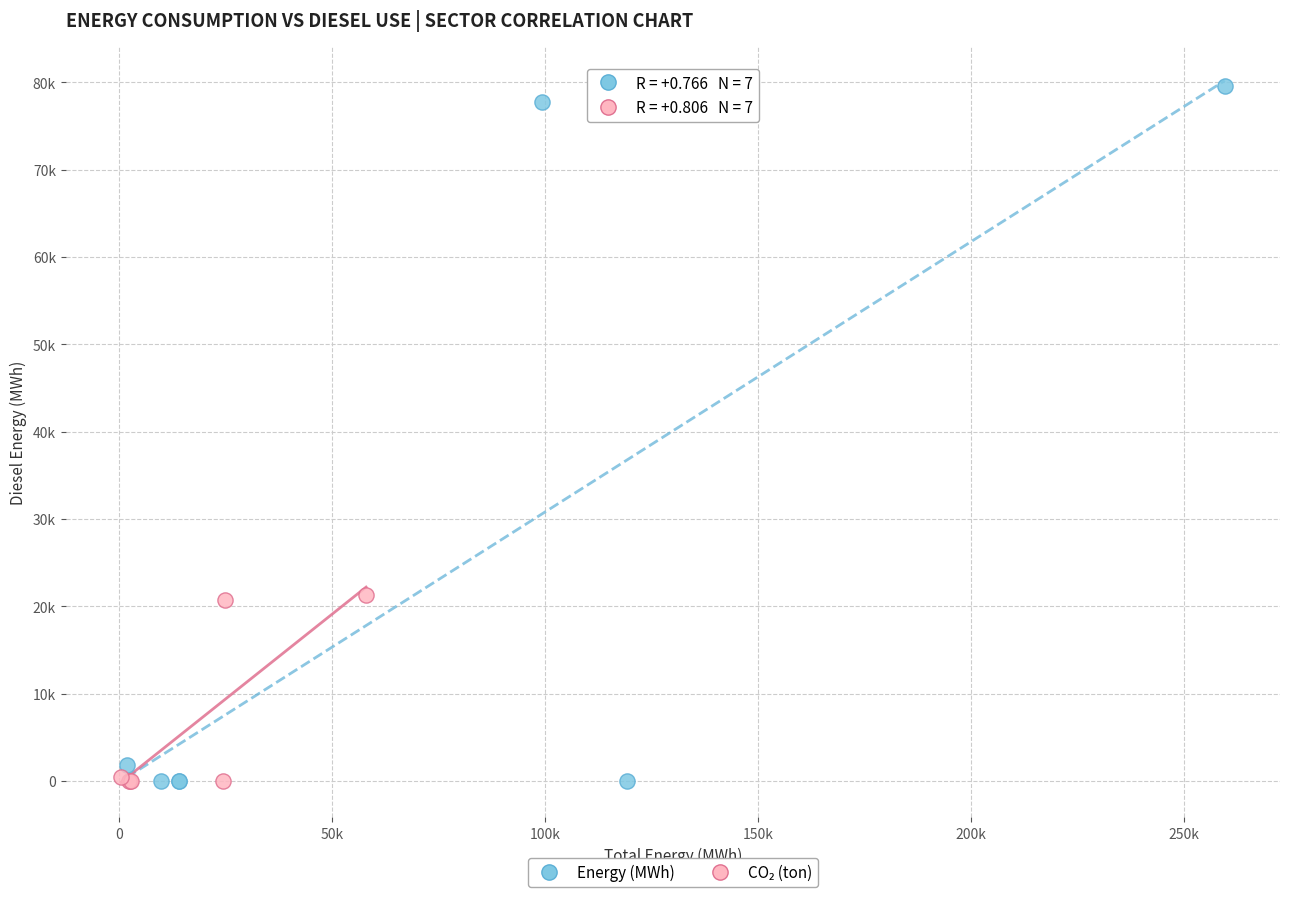

Which series reaches the maximum Y coordinate?

Energy (MWh)